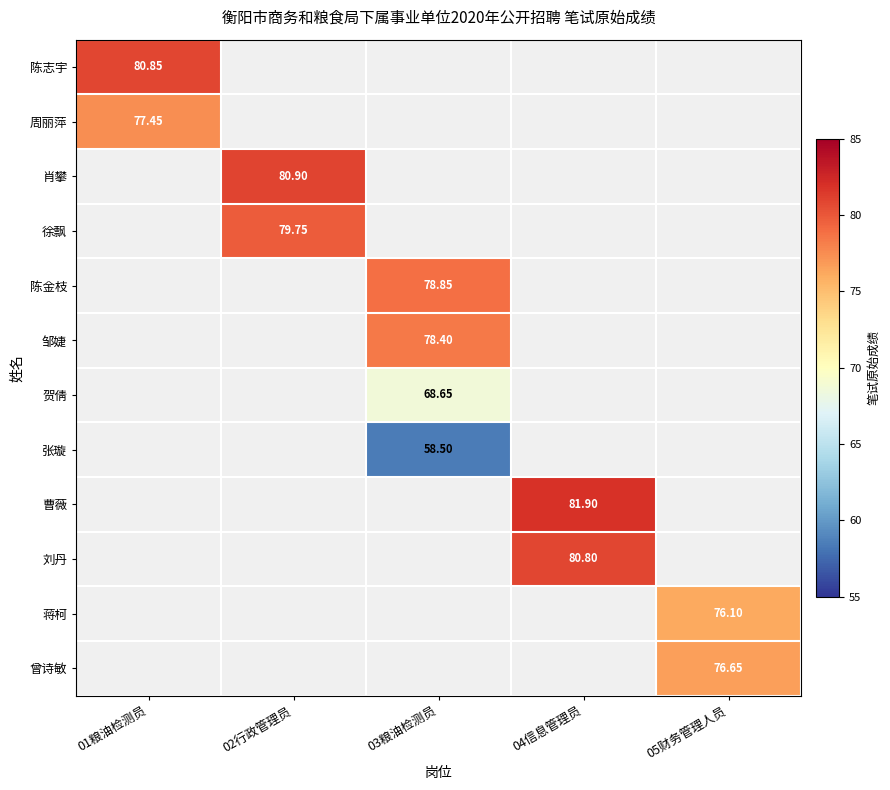

List the series in order of their peak value, highest first.

陈志宇, 周丽萍, 肖攀, 徐飘, 陈金枝, 邹婕, 贺倩, 张璇, 曹薇, 刘丹, 蒋柯, 曾诗敏